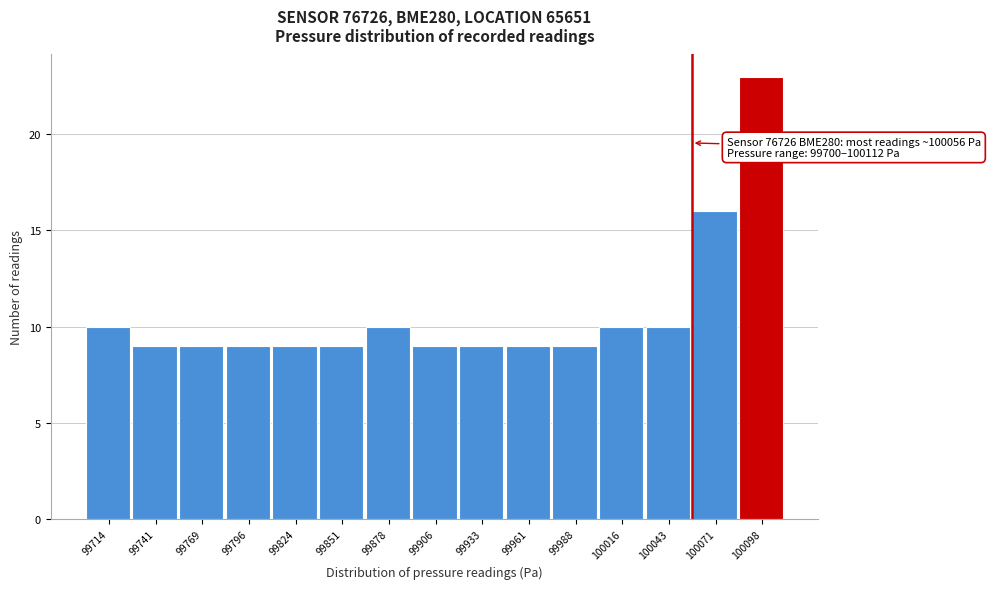

Over which range of the x-axis is the bar tallest?

100085 to 100110